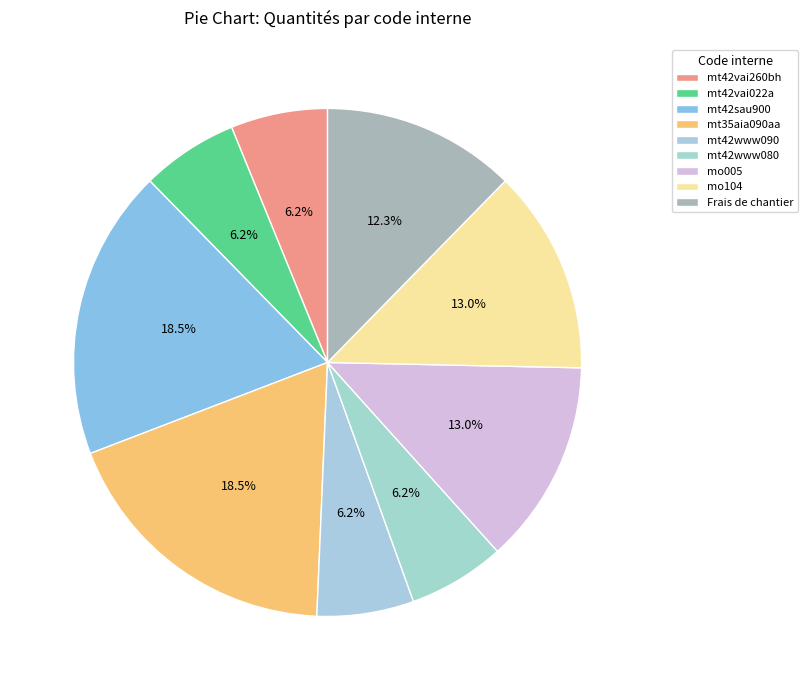

Is it true that Frais de chantier is 2% of the pie?

False